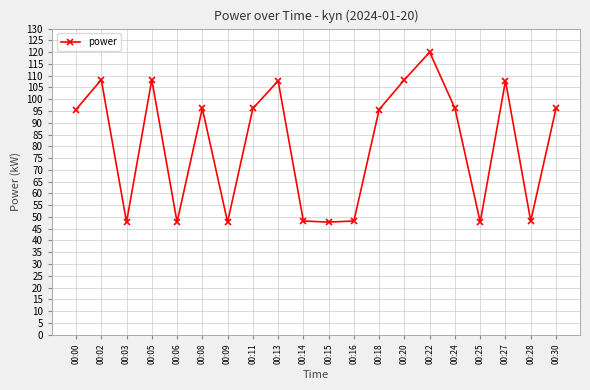

At which category does the data reach its first local valley?

00:03